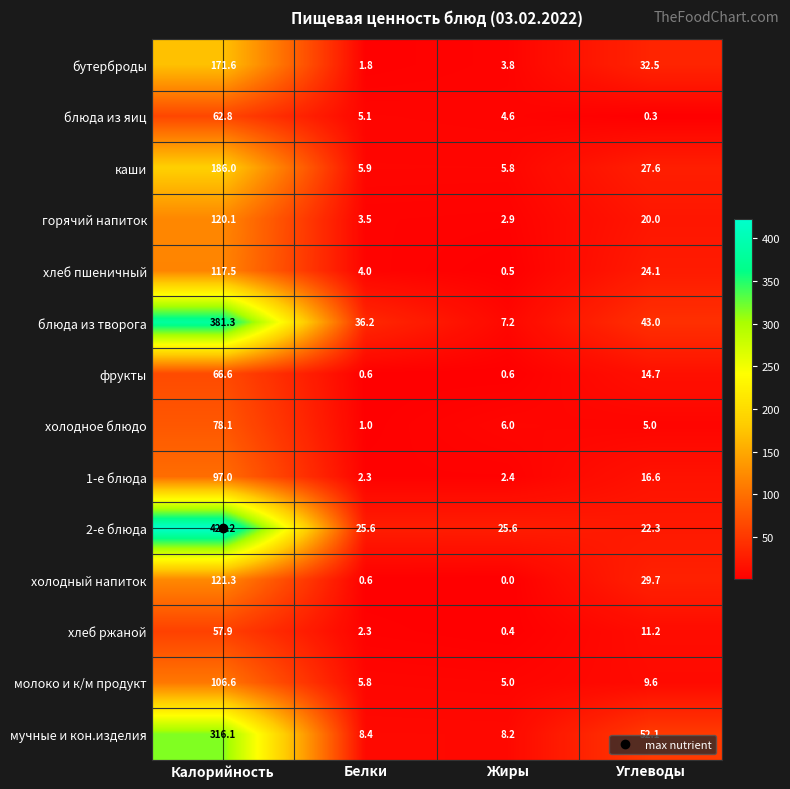

What is the difference between the highest and lowest values at Углеводы?

51.8